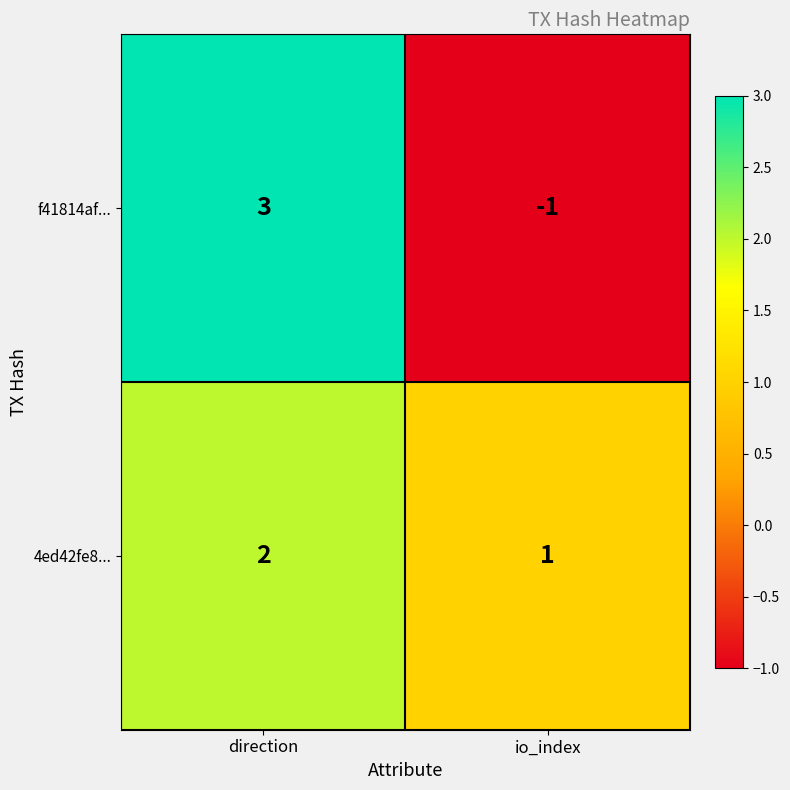

What is the sum of the 4ed42fe8... values at io_index and direction?

3